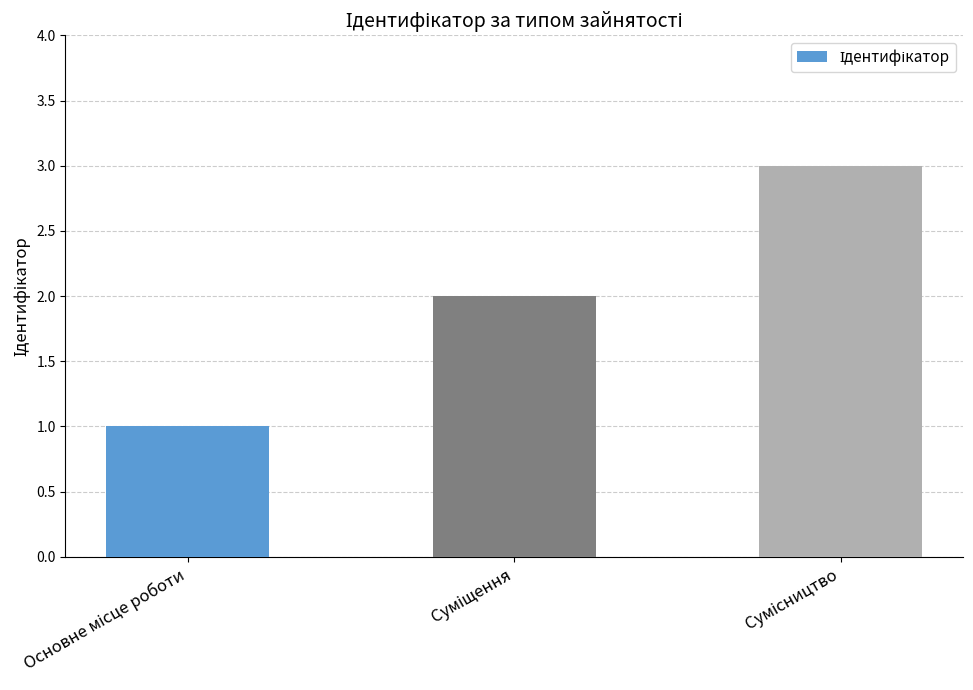

What is the maximum value shown in the chart?

3